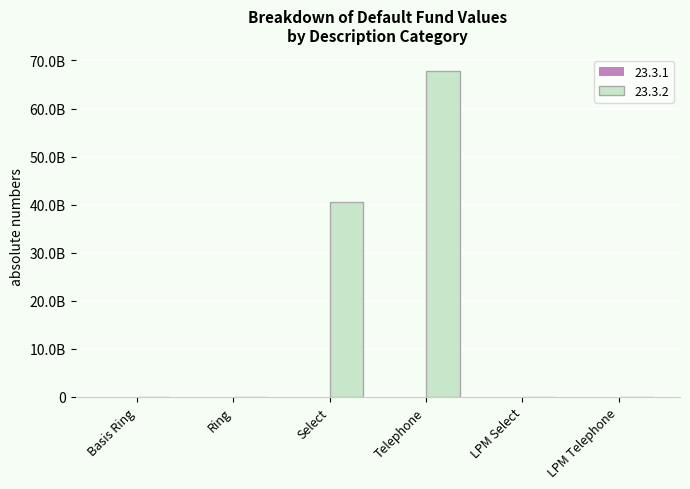

Reading left to right, extract all data points from this chart.

23.3.1: 0.0	0.0	375773.7	779232.1	0.0	0.0
23.3.2: 0.0	0.0	40492853563.3	67850496284.9	0.0	0.0